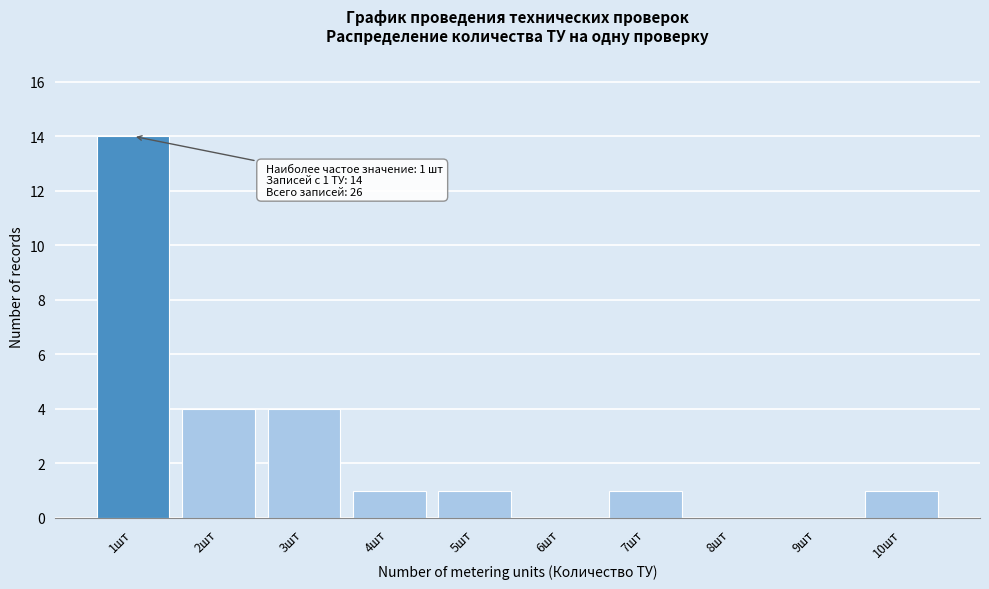

Reading left to right, extract all data points from this chart.

1шт=14	2шт=4	3шт=4	4шт=1	5шт=1	6шт=0	7шт=1	8шт=0	9шт=0	10шт=1